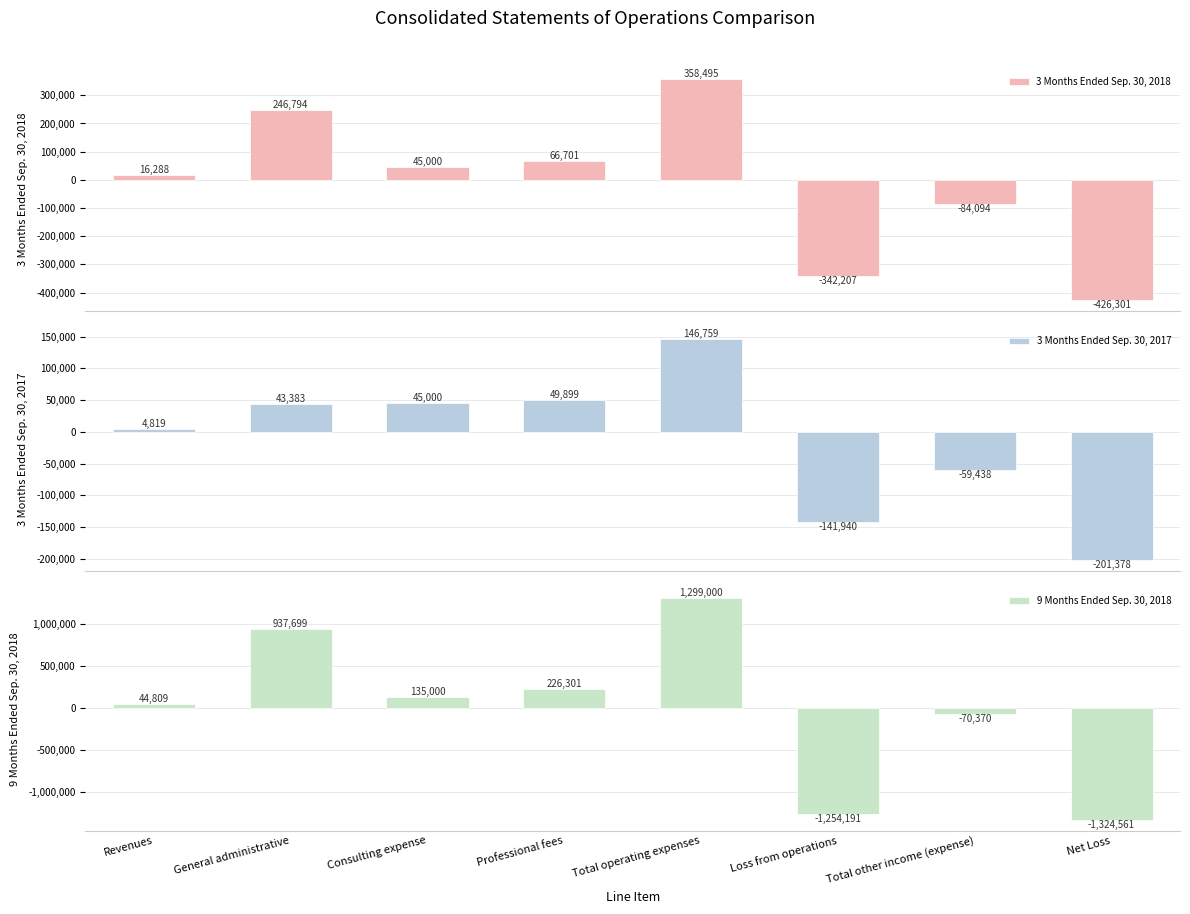

How many positive values does the 3 Months Ended Sep. 30, 2018 series have?

5